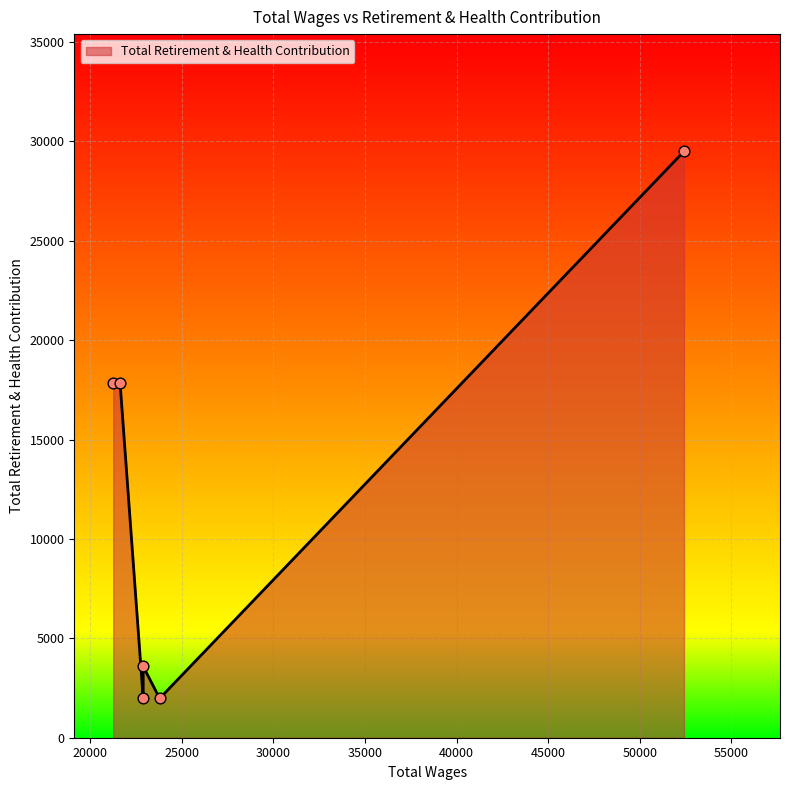

What is the change in value from 22888.0 to 21627.0?

+15866